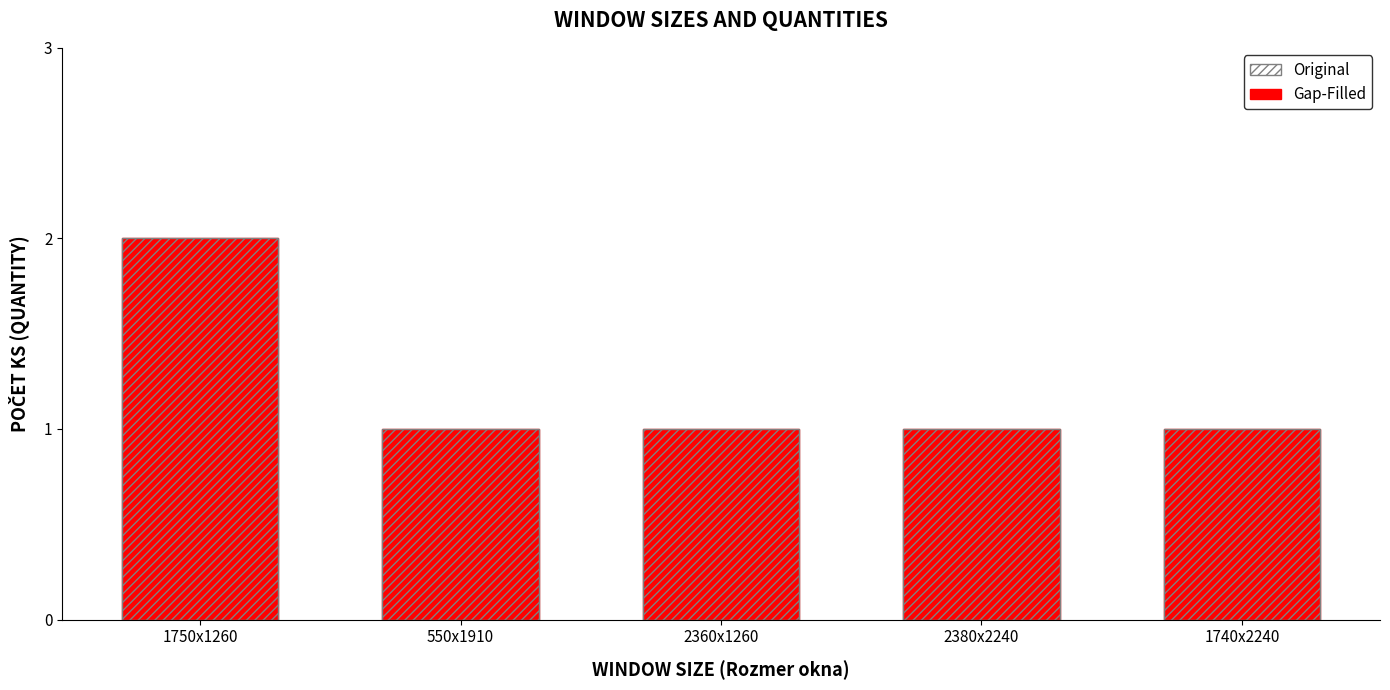

What position from the left is 1750x1260?

1